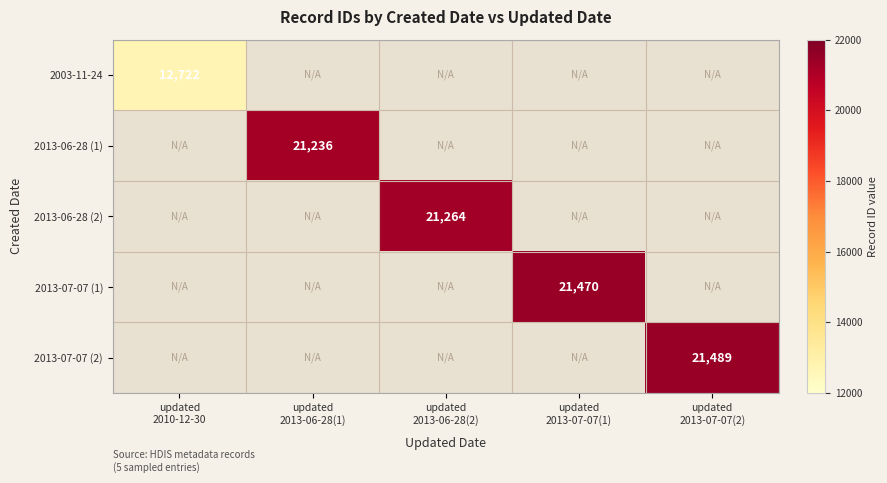

Which series has the largest range (max minus min)?

2003-11-24